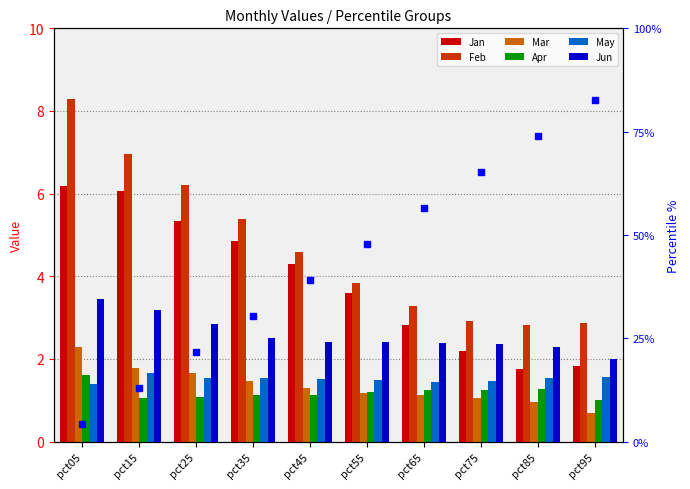

What is the average value of the May series?

1.5